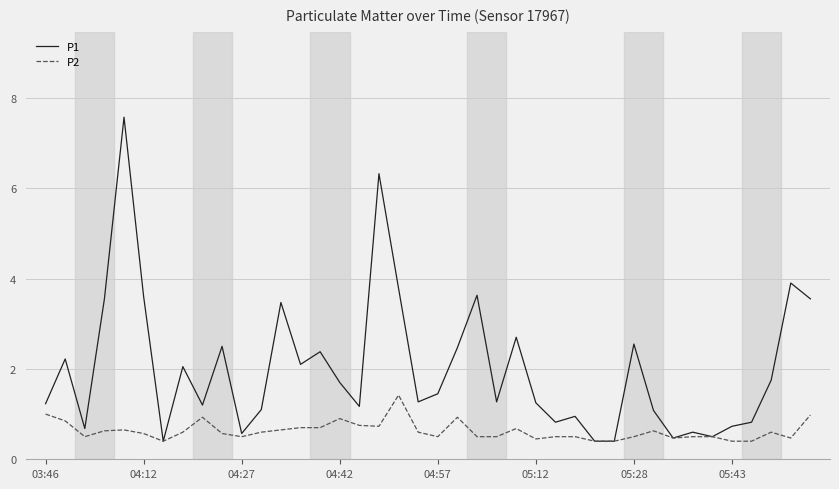

Is this an area chart (filled region under the line)?

No